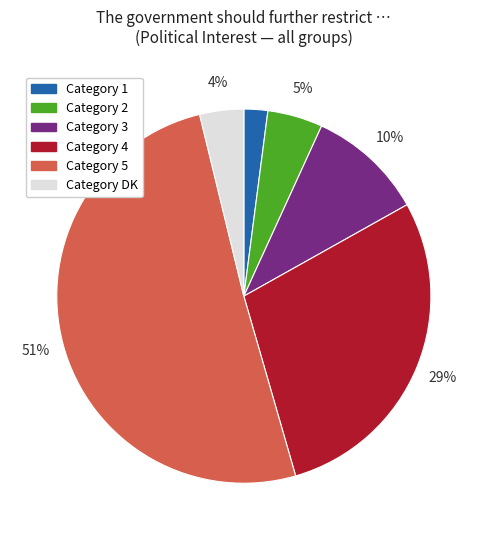

True or false: Category 2 accounts for 20% of the total.

False